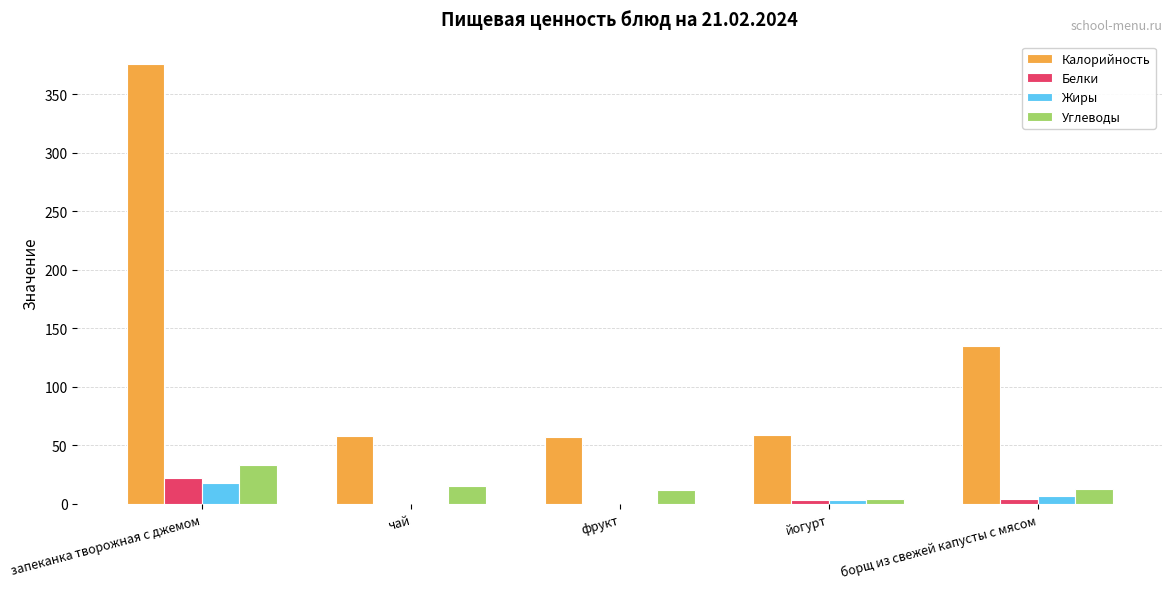

Count the number of categories in the chart.

5